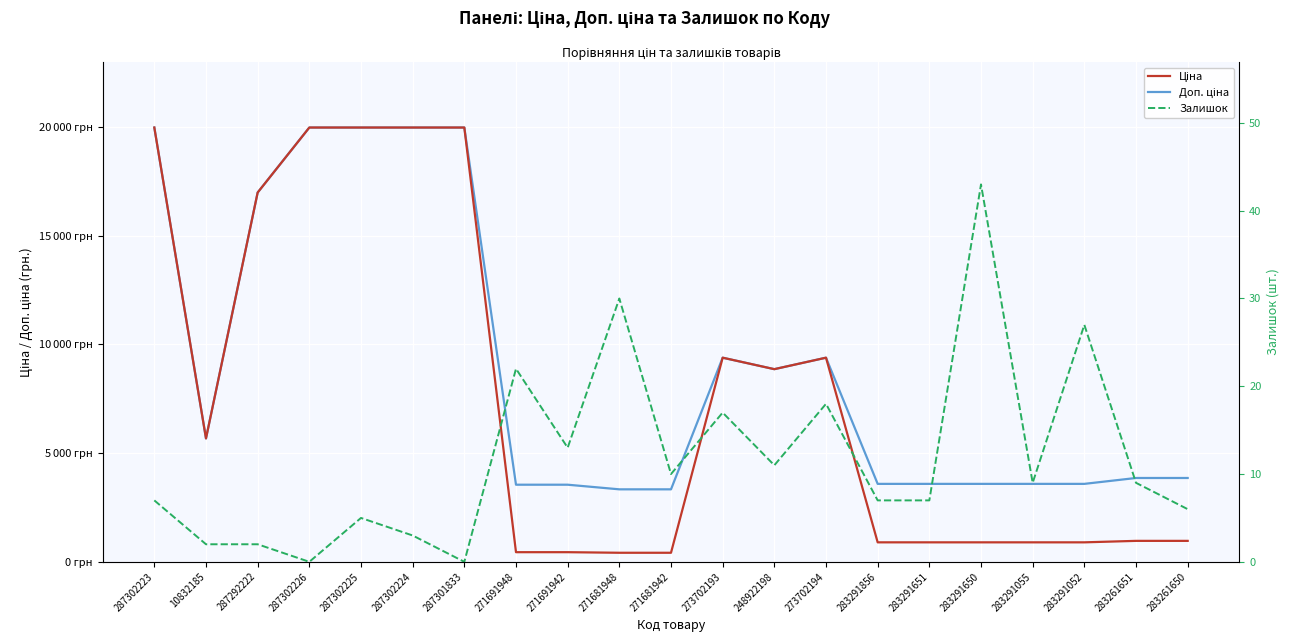

Is it true that Доп. ціна equals 19964.2 at 287302224?

True